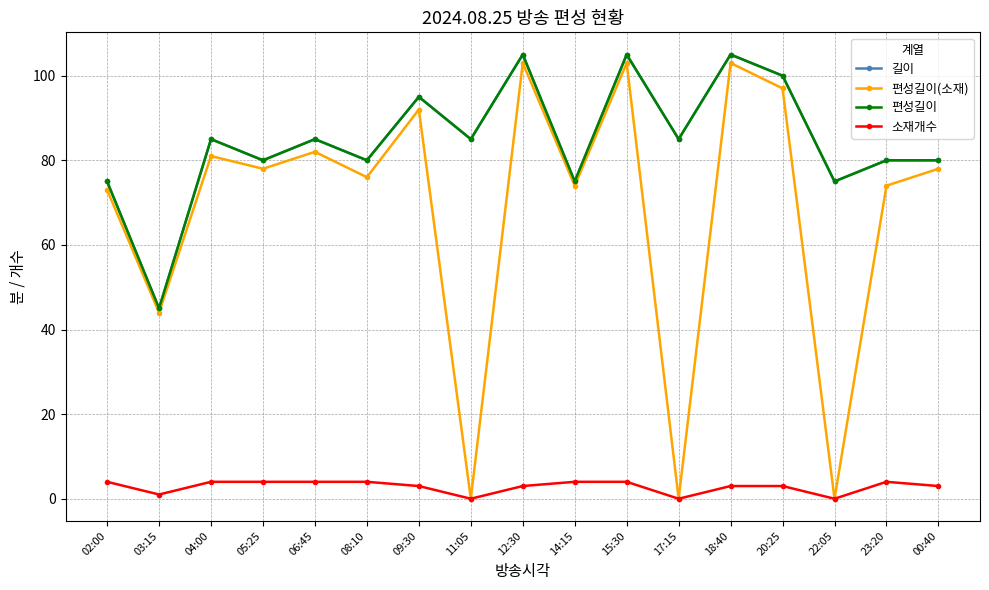

Which series changed the most between 06:45 and 08:10?

편성길이(소재)